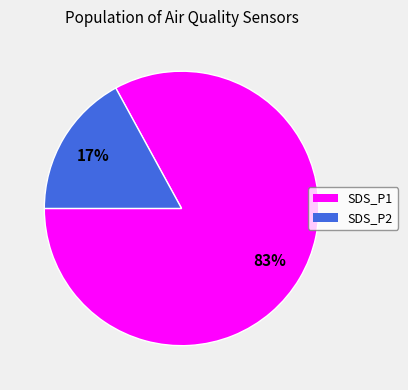

Which slice is the smallest?

SDS_P2